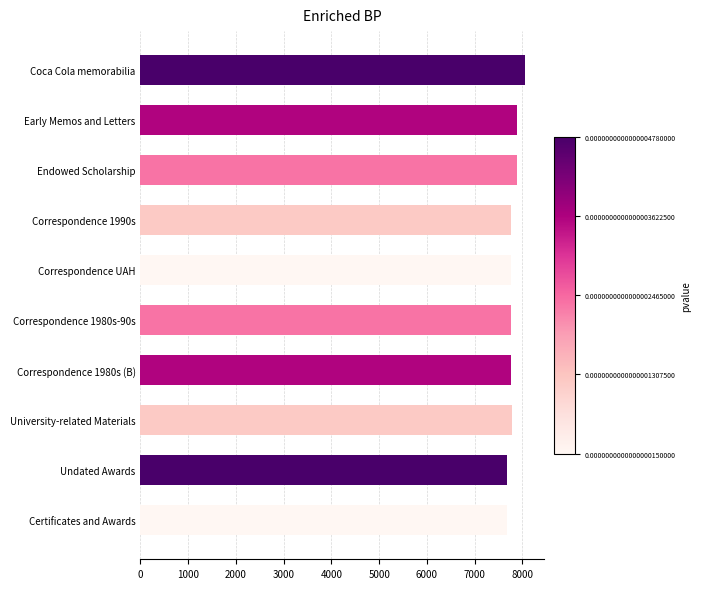

How many data points are less than 7767?

5